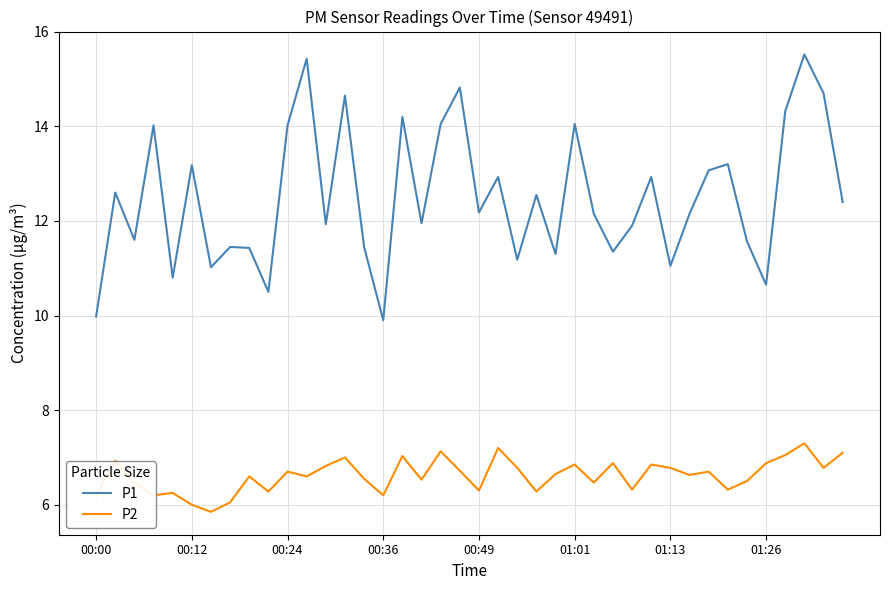

True or false: P2 and P1 intersect in this chart.

False